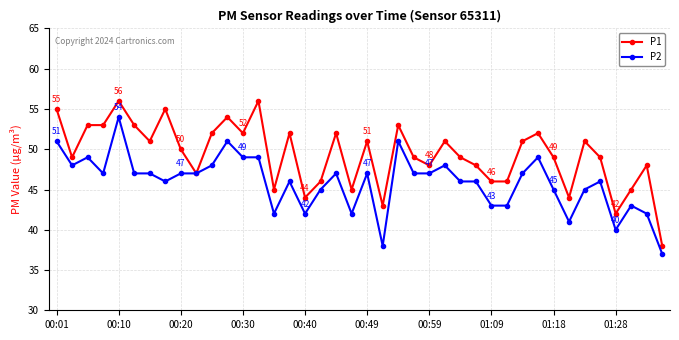

What is the average value of the P2 series?

46